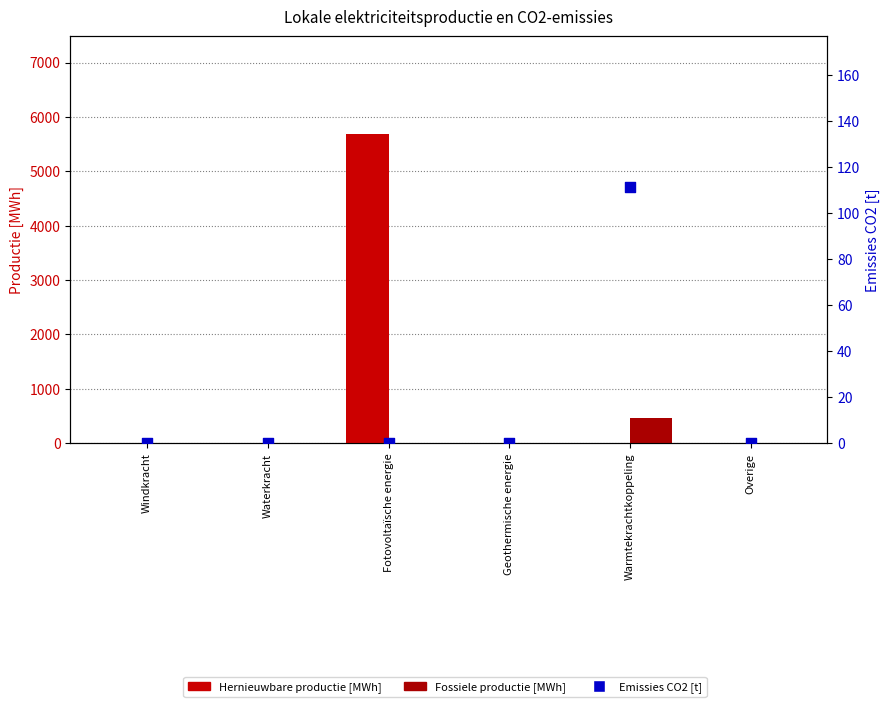

At which category is the sum across all series the highest?

Fotovoltaïsche energie